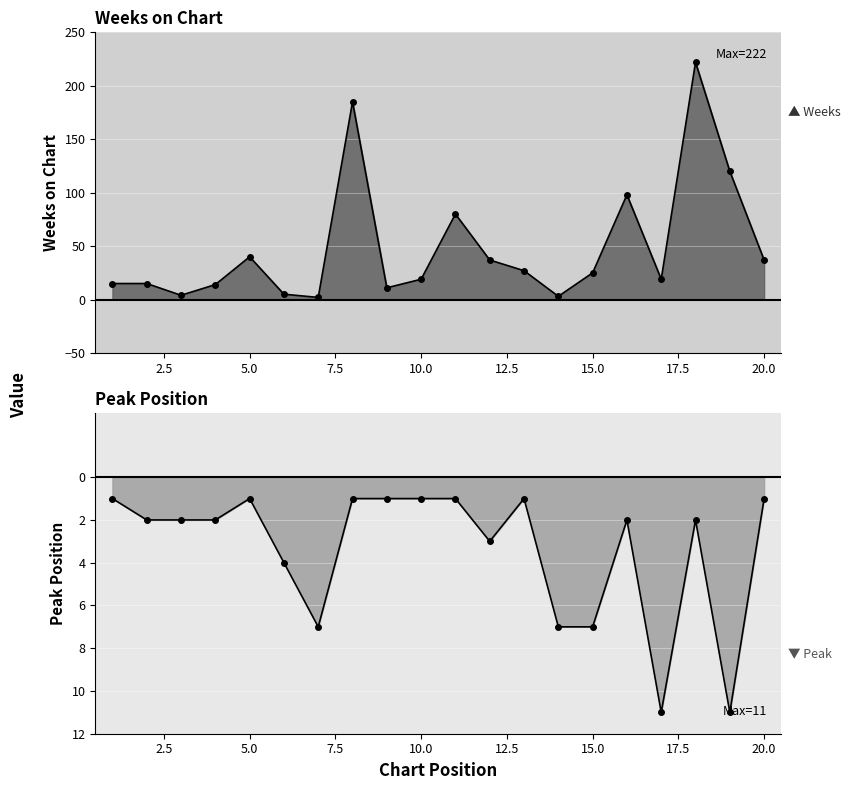

Is it true that Peak Position equals -10 at 15?

False